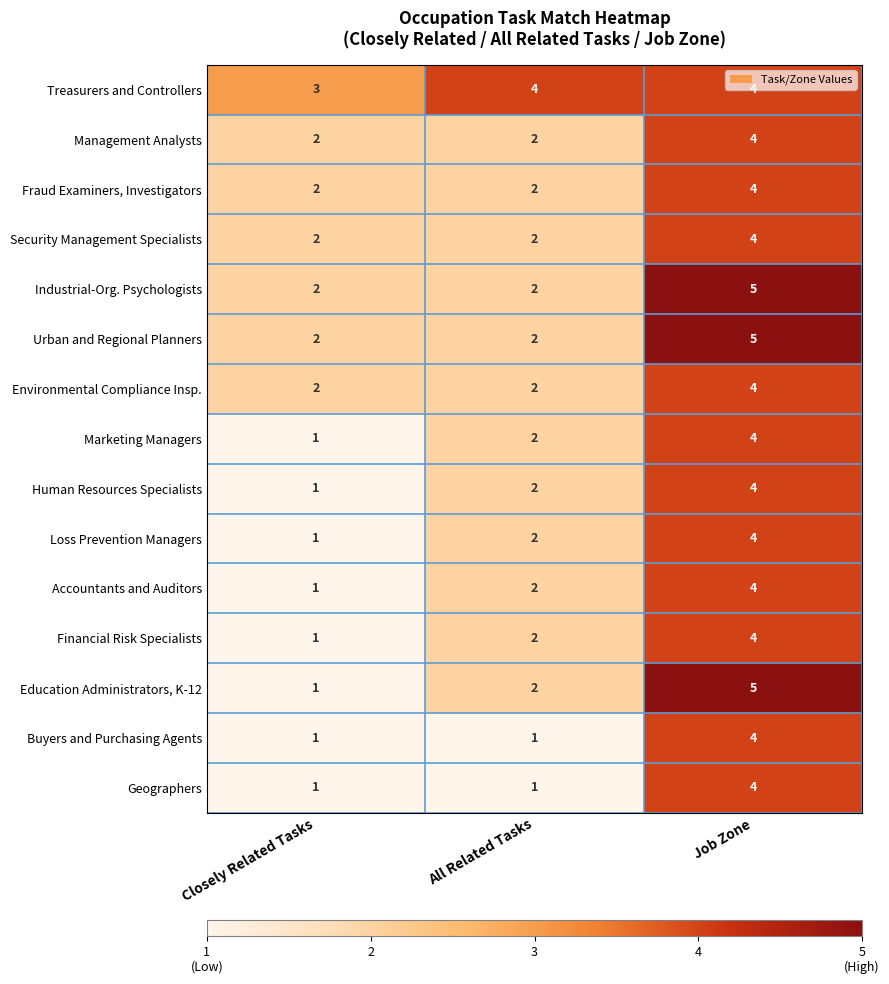

How many Environmental Compliance Insp. values are between 2 and 4?

3